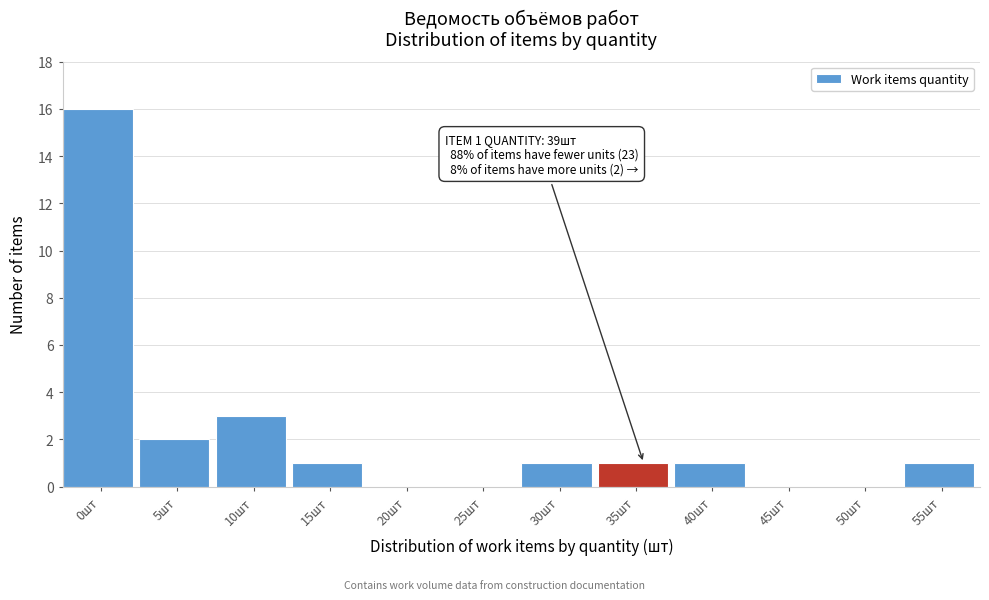

Reading right to left, transcribe all the data shown in this chart.

55шт=1	50шт=0	45шт=0	40шт=1	35шт=1	30шт=1	25шт=0	20шт=0	15шт=1	10шт=3	5шт=2	0шт=16